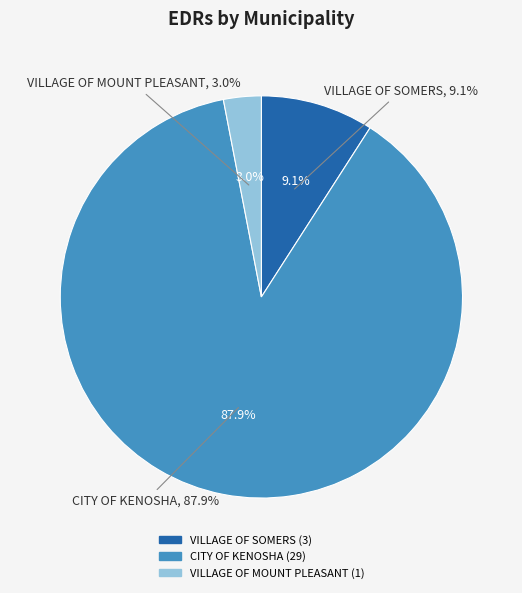

True or false: CITY OF KENOSHA accounts for 96% of the total.

False